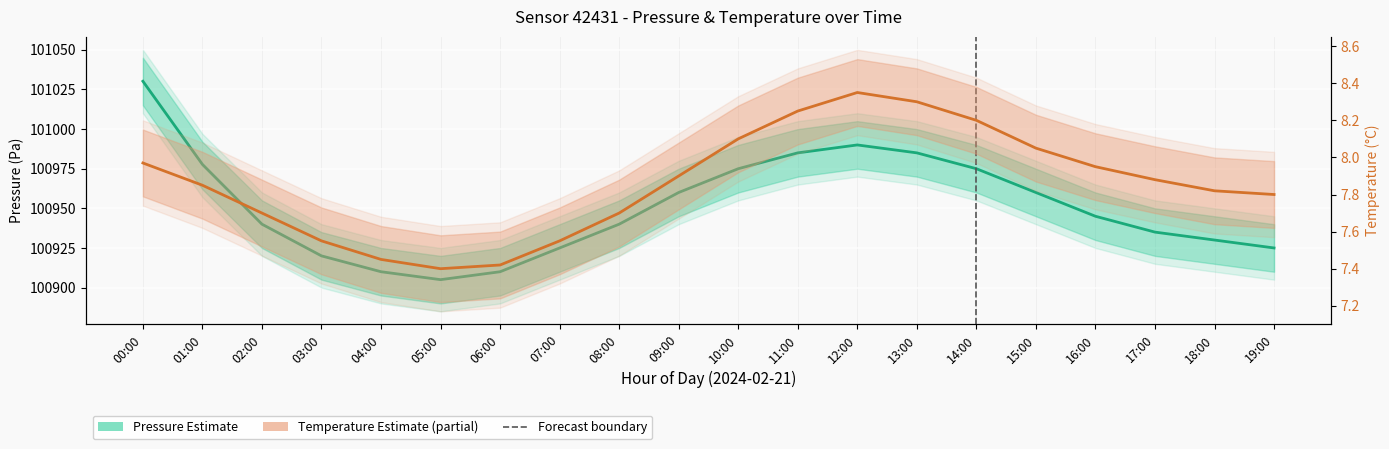

True or false: Pressure (Estimate) has more than 2 points higher than both neighbors.

False